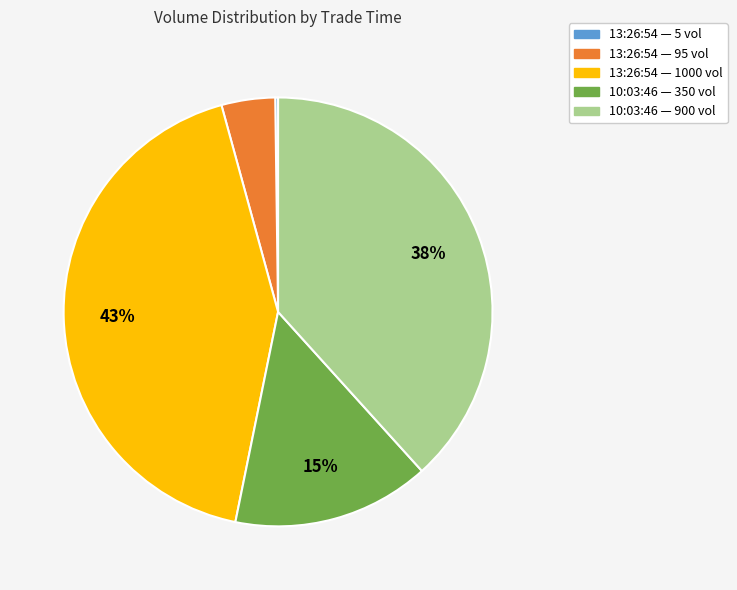

To the nearest percent, what is the average slice percentage?

20%